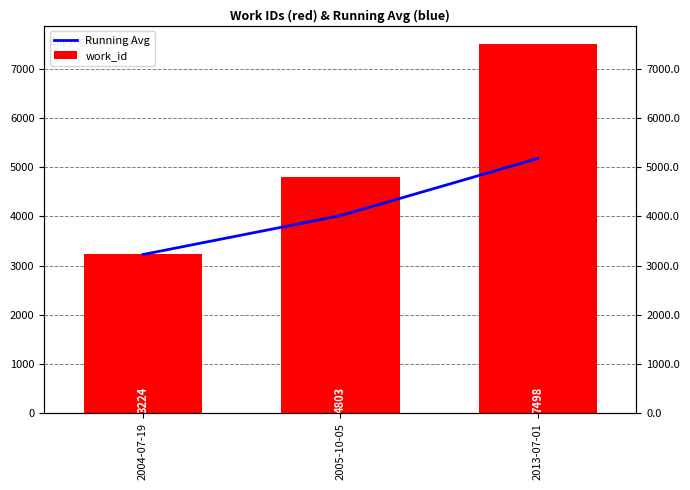

List the series in order of their peak value, lowest first.

Running Avg, work_id